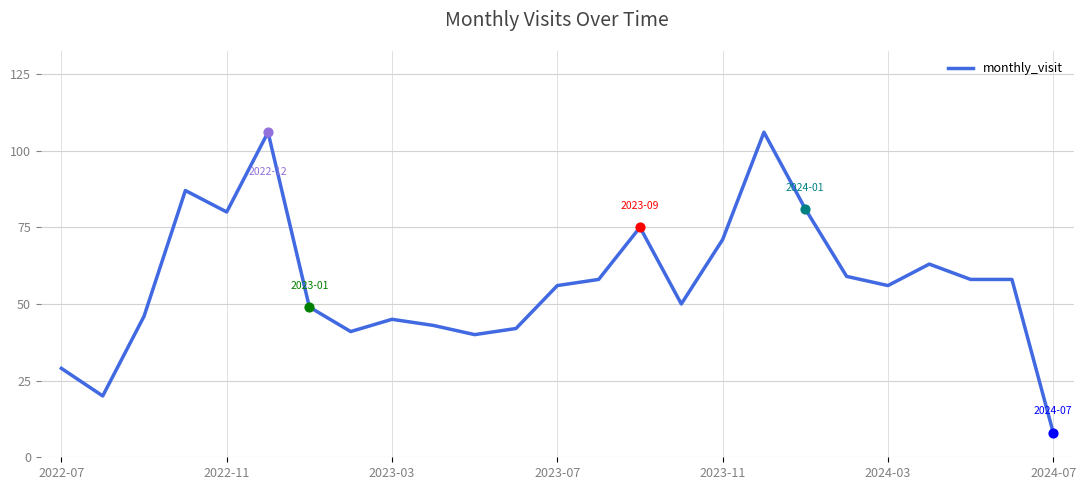

What is the minimum value shown in the chart?

8